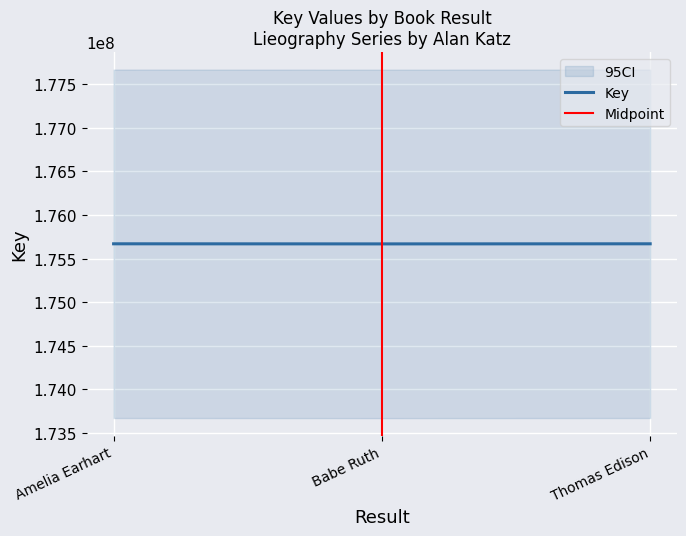

True or false: the data shows 175670122 at Thomas Edison.

True